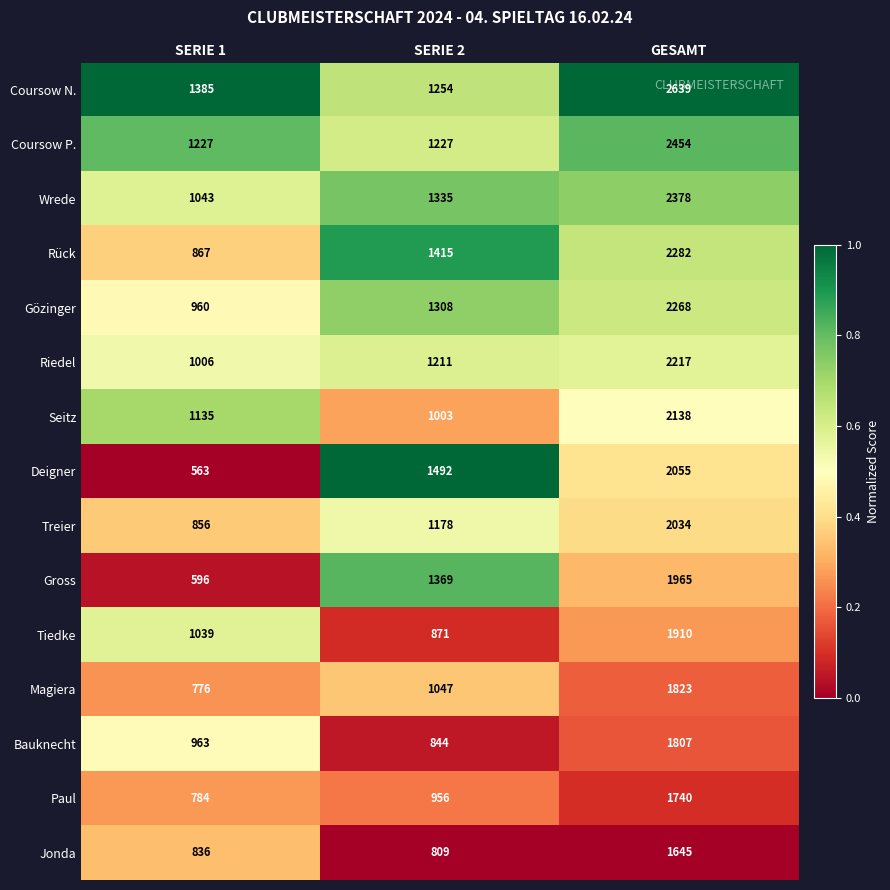

At which category does the chart reach its minimum across all series?

SERIE 1